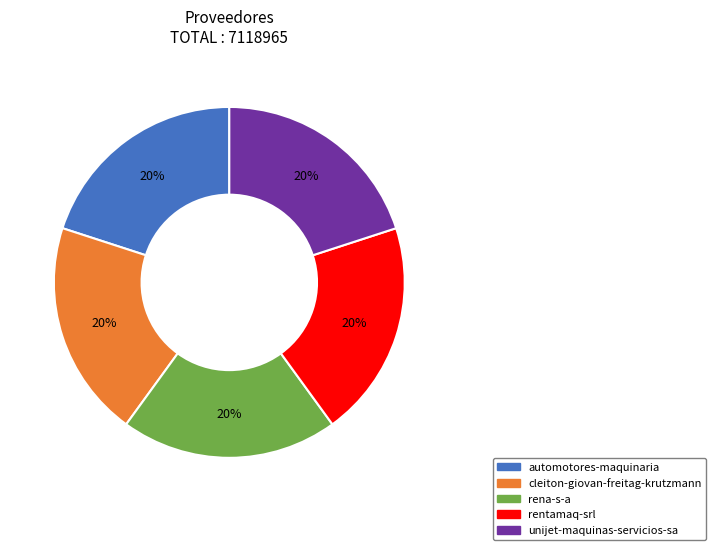

Is there a majority slice in this chart?

No